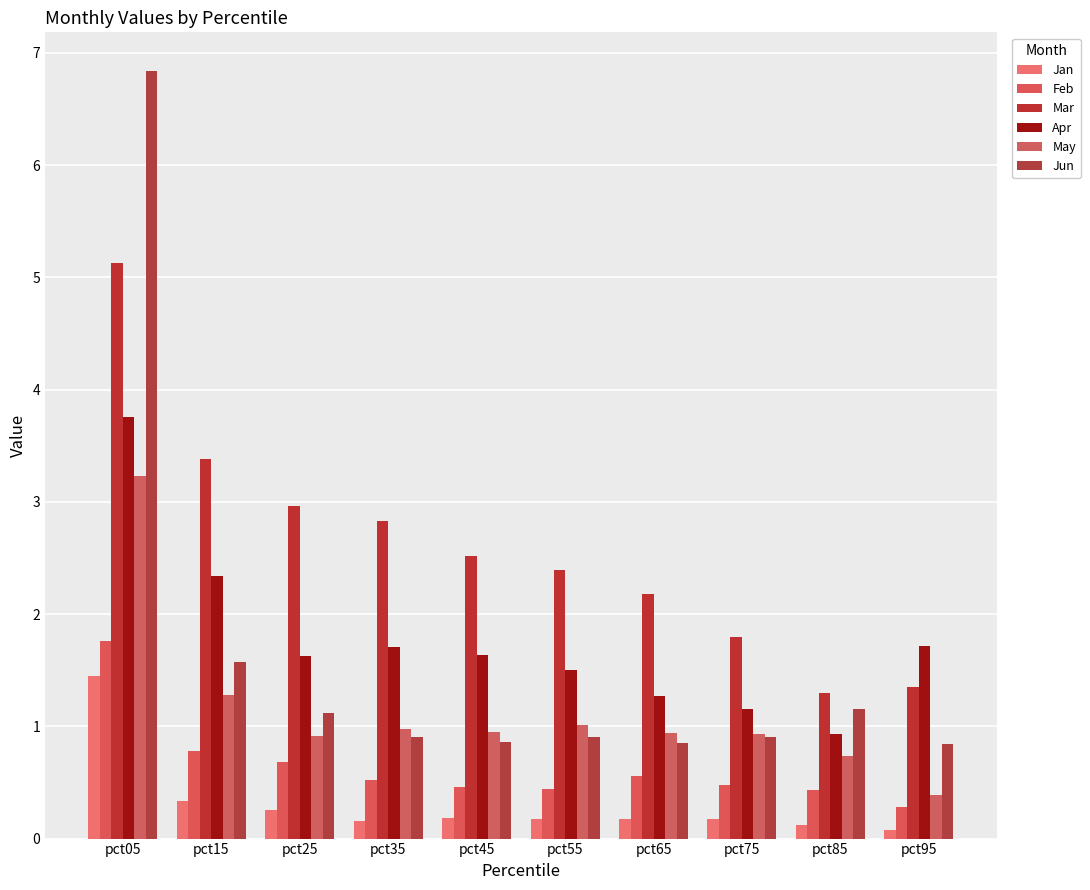

List the series in order of their peak value, highest first.

Jun, Mar, Apr, May, Feb, Jan